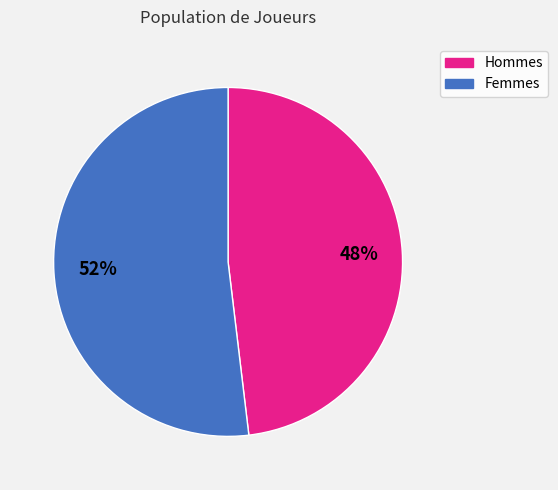

To the nearest percent, what is the average slice percentage?

50%